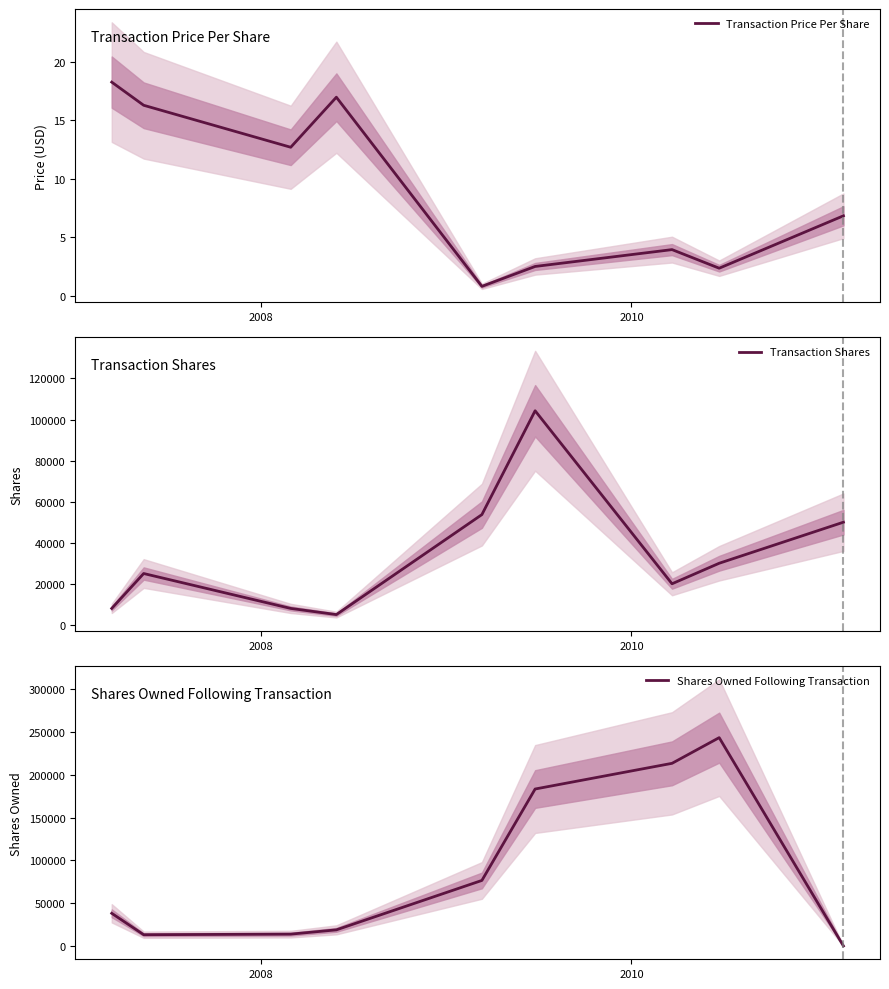

What is the maximum value for Shares Owned Following Transaction?

243280